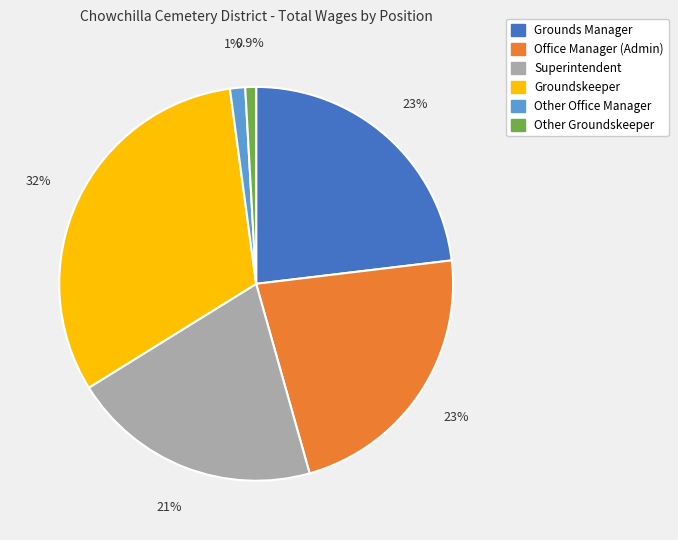

Is there a majority slice in this chart?

No